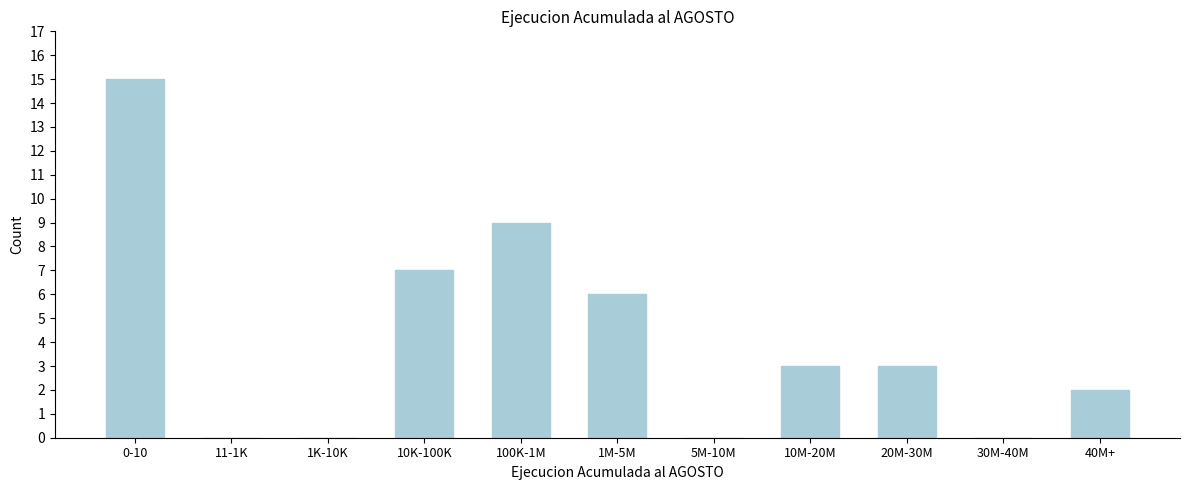

Reading right to left, extract all data points from this chart.

40M+=2	30M-40M=0	20M-30M=3	10M-20M=3	5M-10M=0	1M-5M=6	100K-1M=9	10K-100K=7	1K-10K=0	11-1K=0	0-10=15